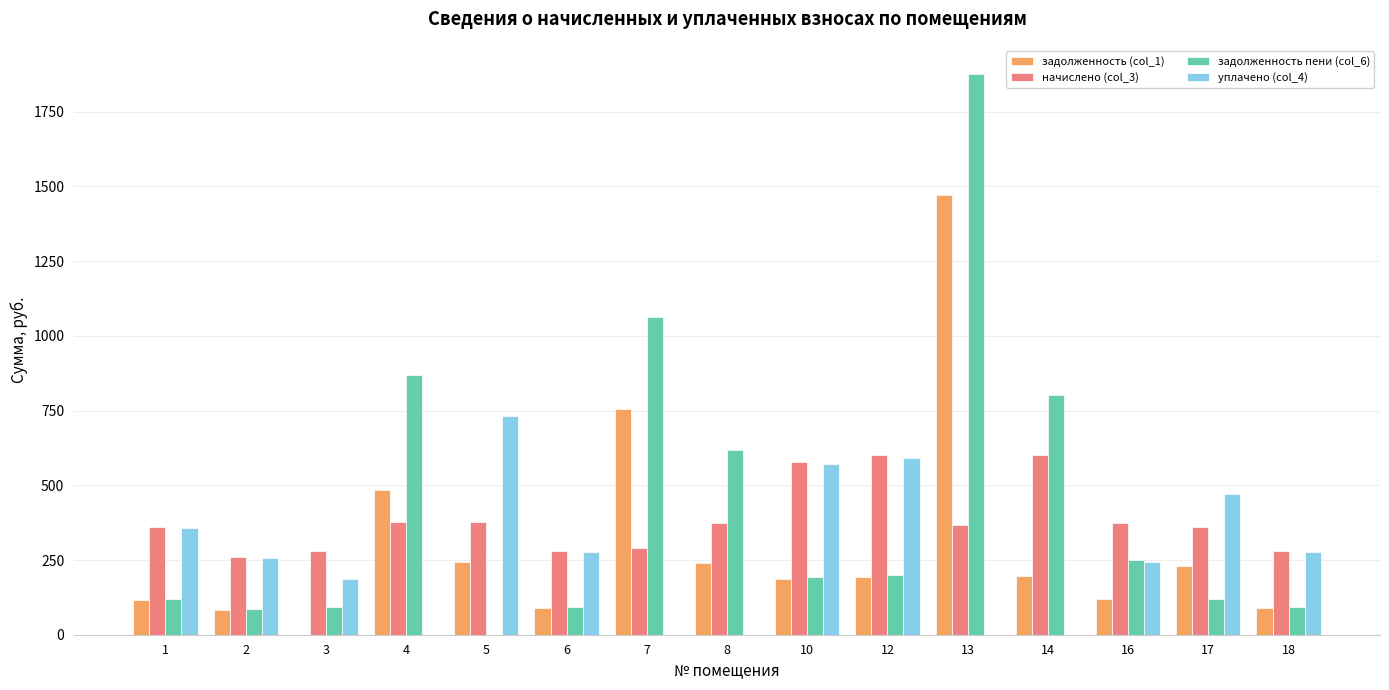

Which series changed the most between 12 and 16?

уплачено (col_4)